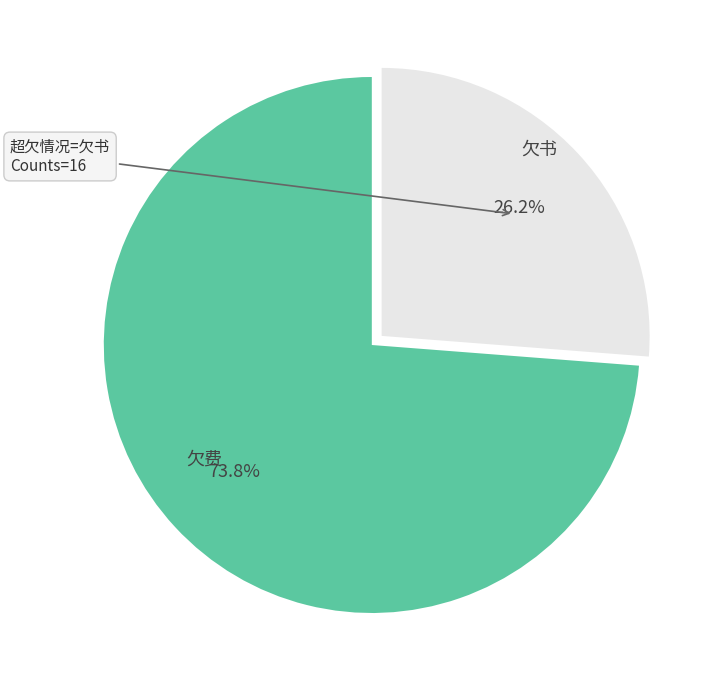

True or false: 欠费 accounts for 66% of the total.

False